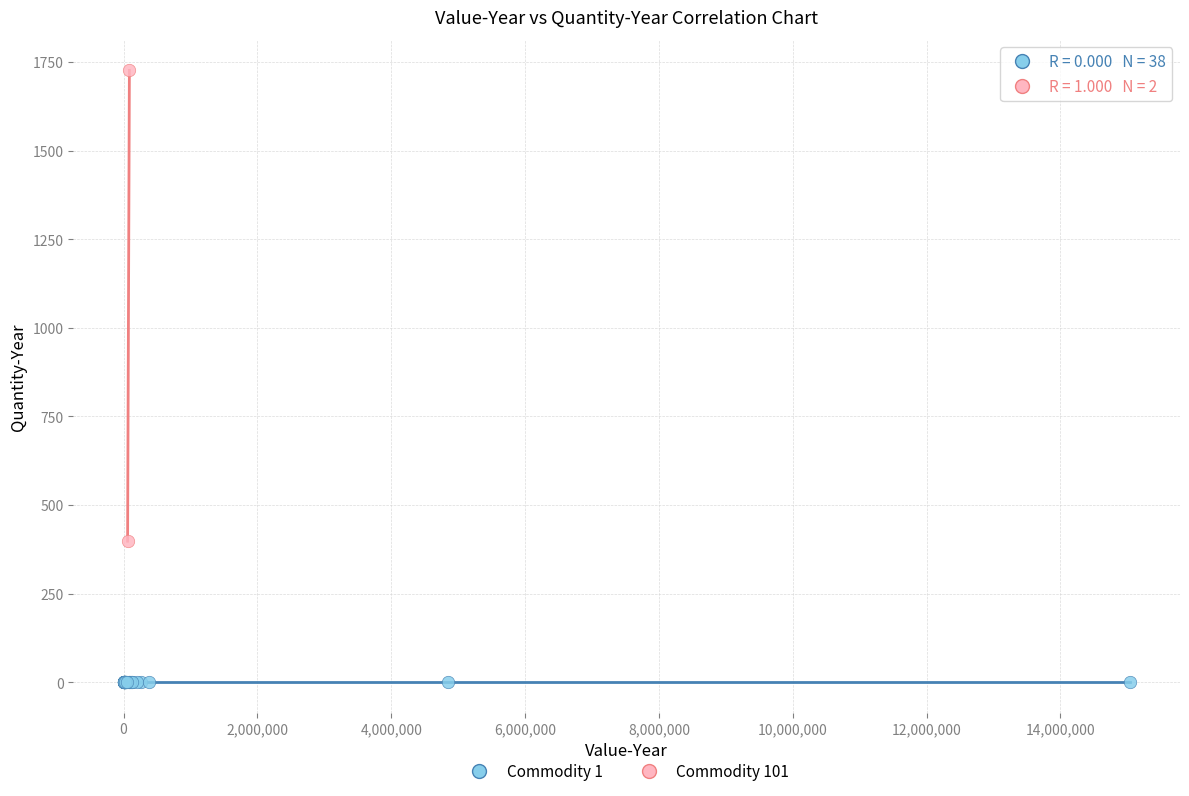

Which series reaches the minimum Y coordinate?

Commodity 1